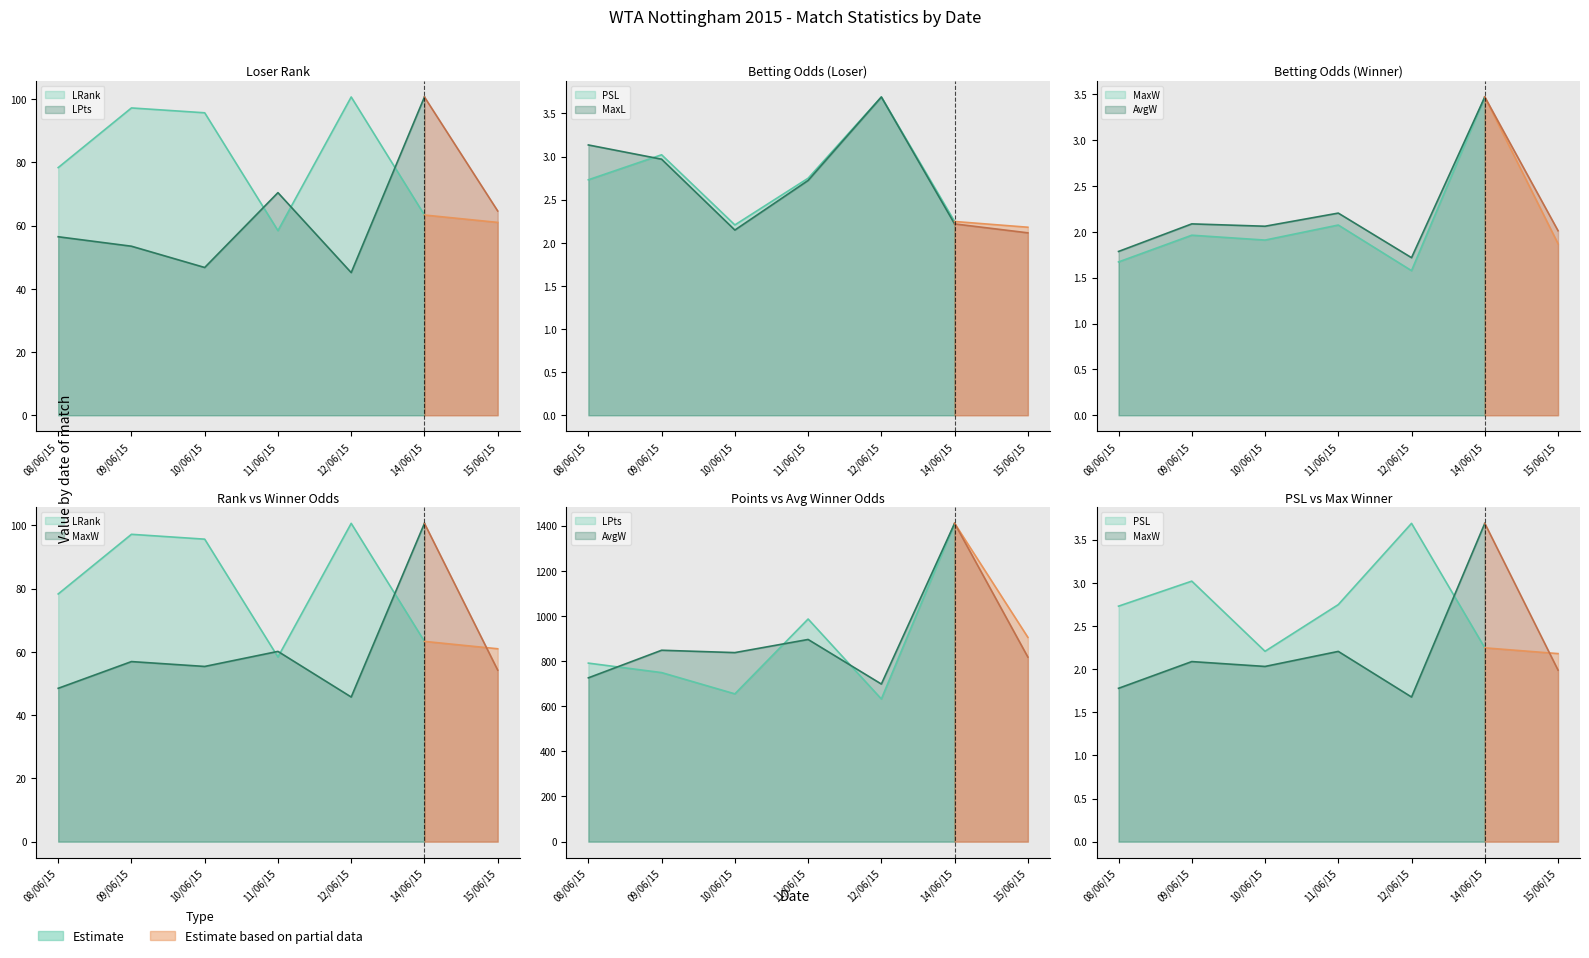

Between 09/06/15 and 11/06/15, which series saw the biggest shift?

LPts